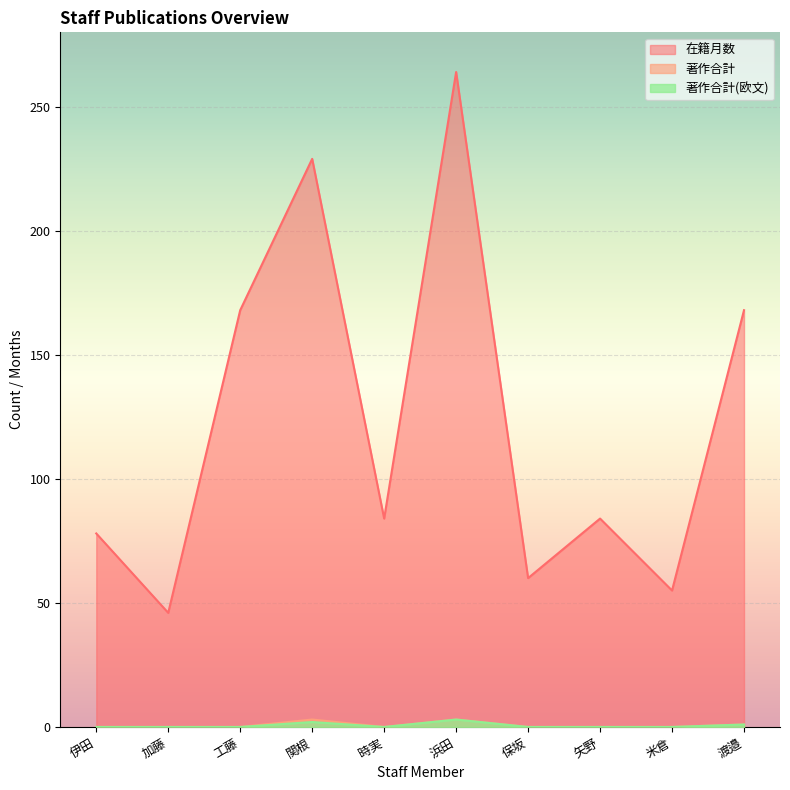

True or false: 著作合計 and 在籍月数 intersect in this chart.

False